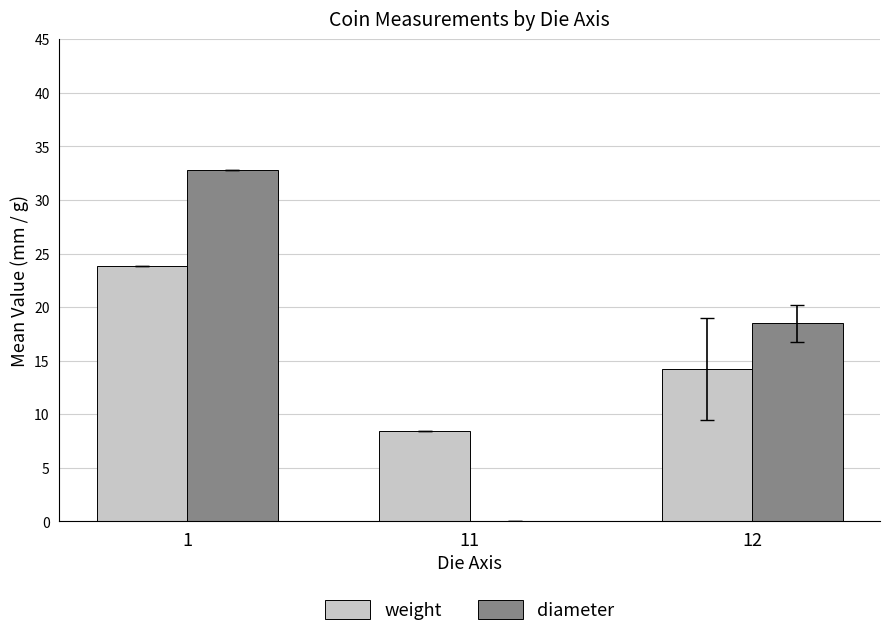

What is the average value of the weight series?

15.5